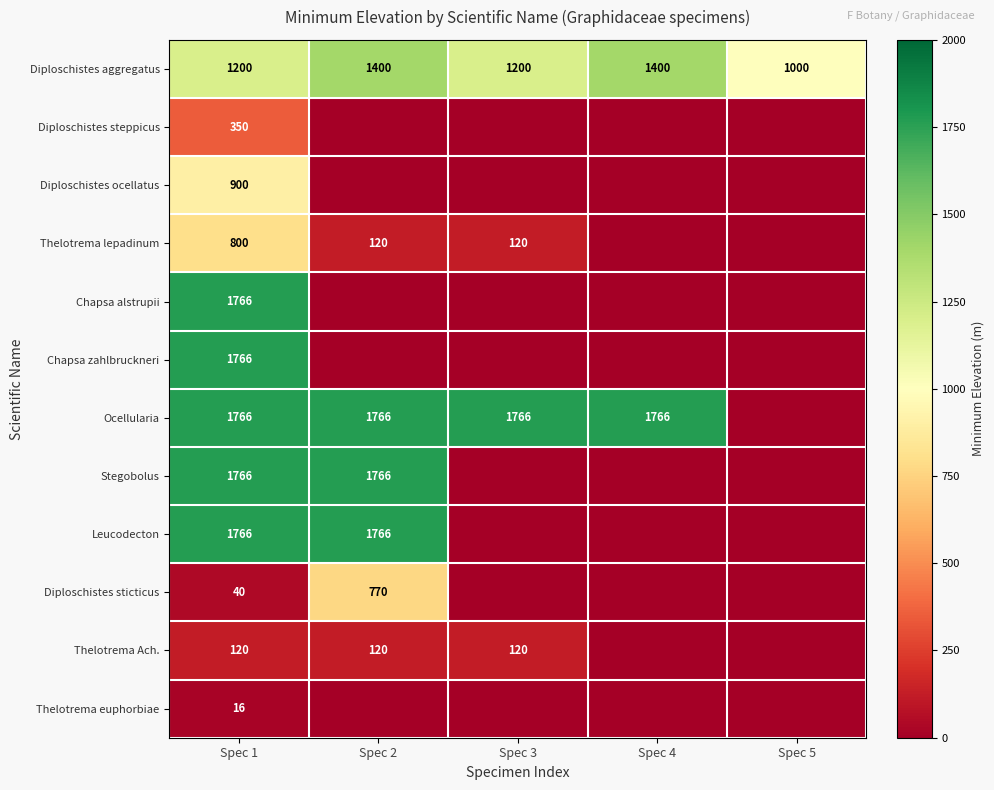

Is it true that Ocellularia equals 1766 at Spec 1?

True